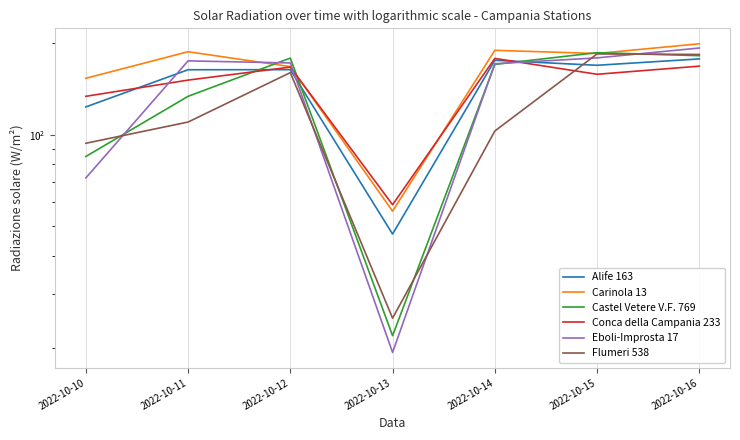

Which series has the largest total across all categories?

Carinola 13